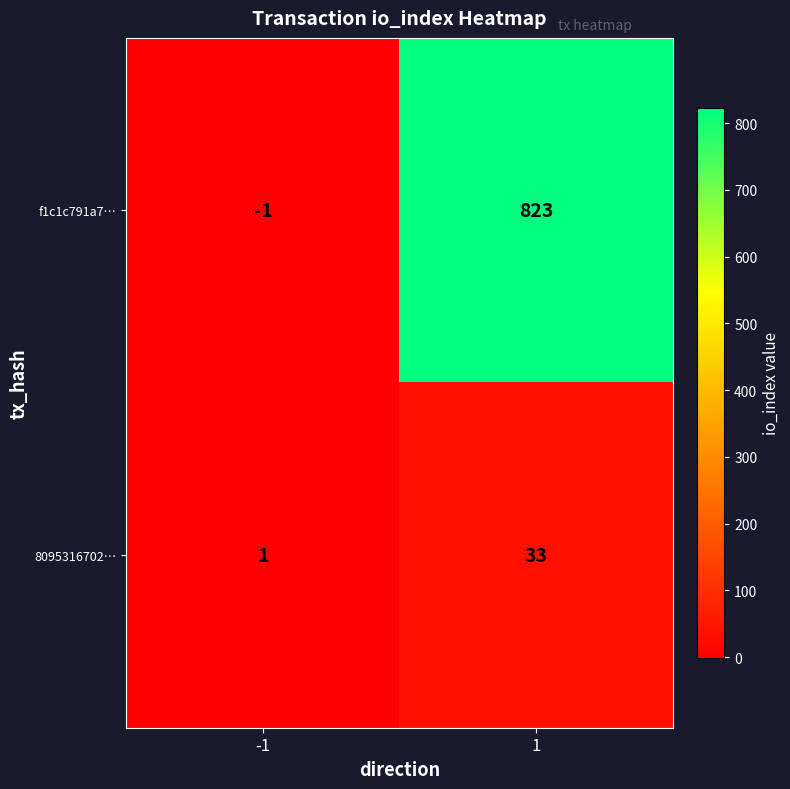

What is the difference between the highest and lowest values at 1?

790